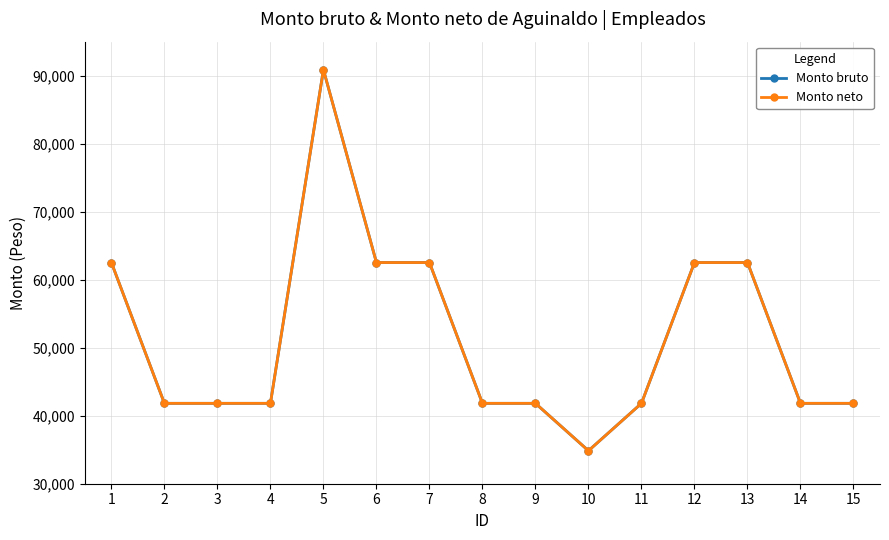

True or false: Monto neto and Monto bruto intersect in this chart.

False